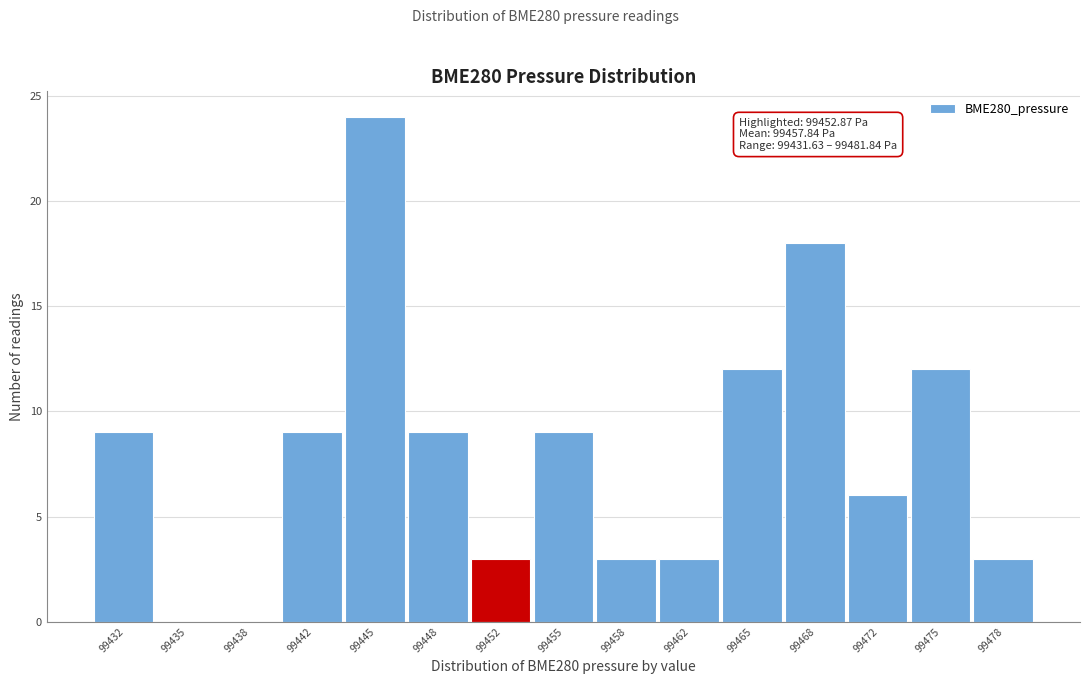

Reading right to left, list all the values displayed in this chart.

99478=3	99475=12	99472=6	99468=18	99465=12	99462=3	99458=3	99455=9	99452=3	99448=9	99445=24	99442=9	99438=0	99435=0	99432=9